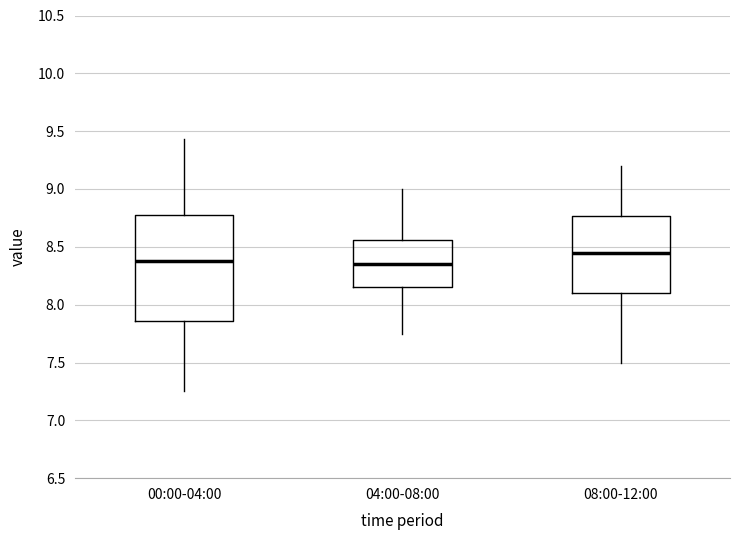

Reading left to right, transcribe this box plot: for each box, give where its median line is, the range the box spans, and where its two whiskers end, as read against the y-axis. The values are not printed on the chart, so give them approximately, as read against the axis.

00:00-04:00: median 8.40, box 7.85 to 8.80, whiskers 7.25 to 9.45
04:00-08:00: median 8.35, box 8.15 to 8.55, whiskers 7.75 to 9.00
08:00-12:00: median 8.45, box 8.10 to 8.75, whiskers 7.50 to 9.20